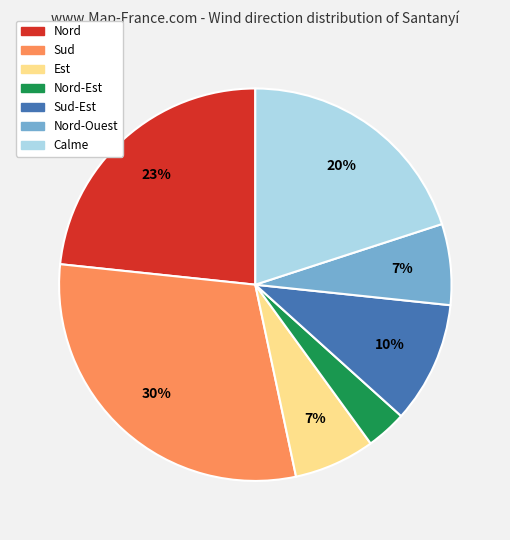

Which category has the smallest portion of the pie?

Nord-Est